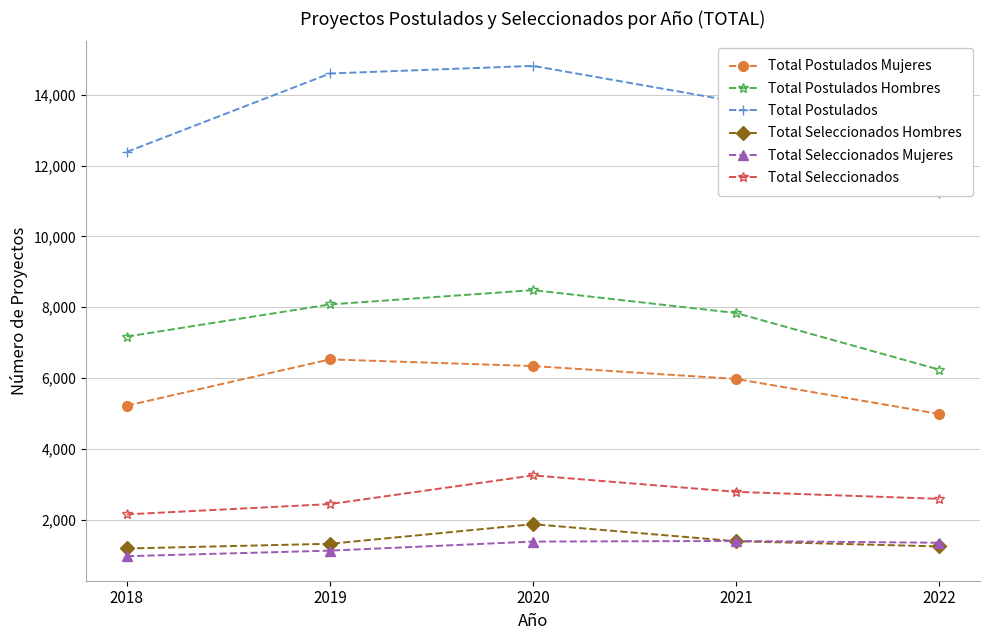

How many distinct data groups are displayed?

6